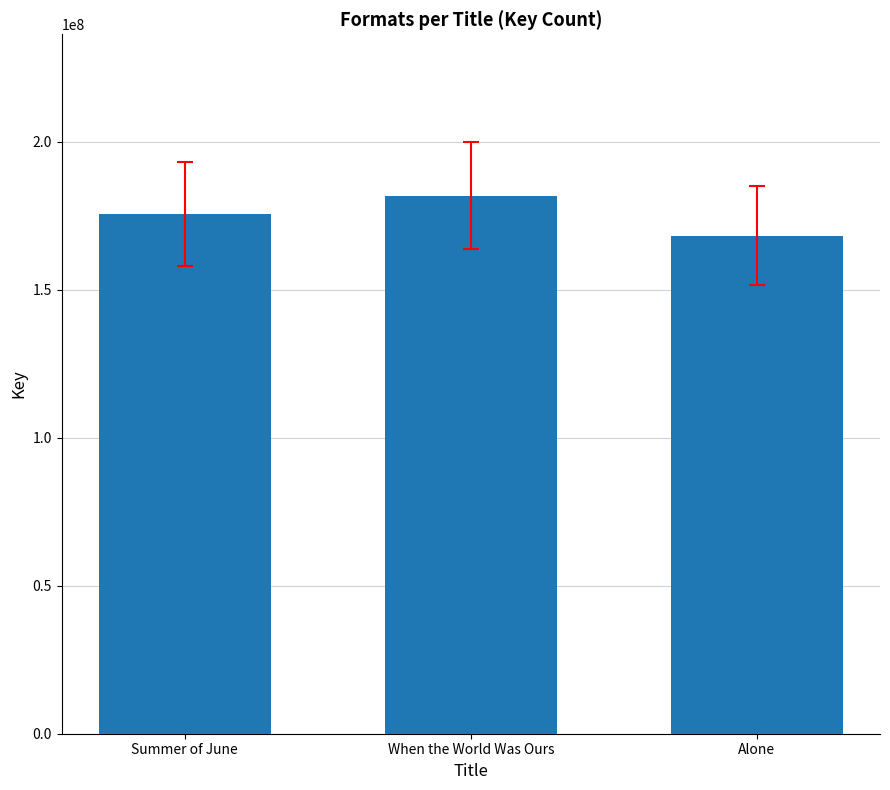

Does the chart contain any negative values?

No